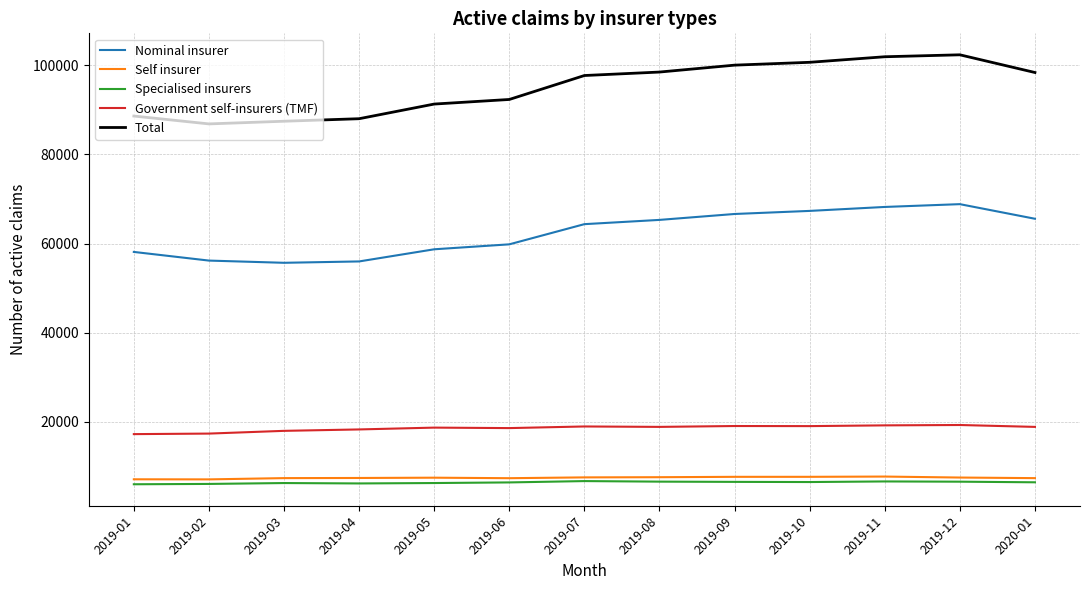

What is the spread (max minus min) of values at 2019-03?

81105